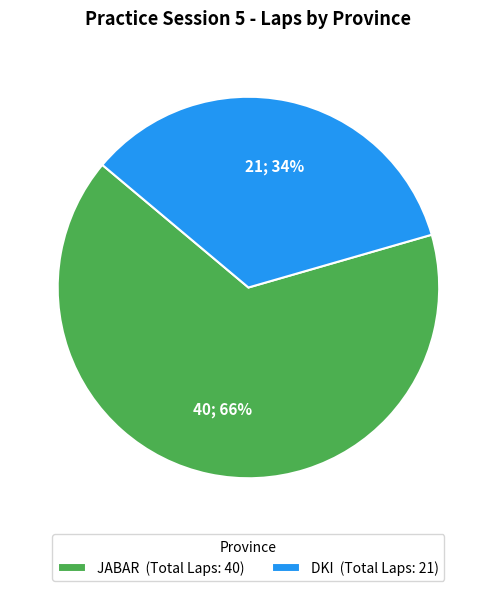

True or false: DKI (Total Laps: 21) accounts for 34% of the total.

True